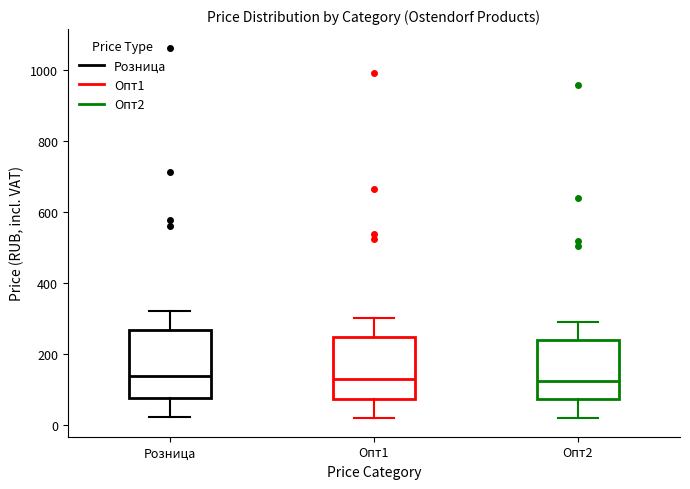

Where does the lower whisker of the box for Опт1 end on the y-axis? The values are not printed on the chart, so give them approximately, as read against the axis.

20